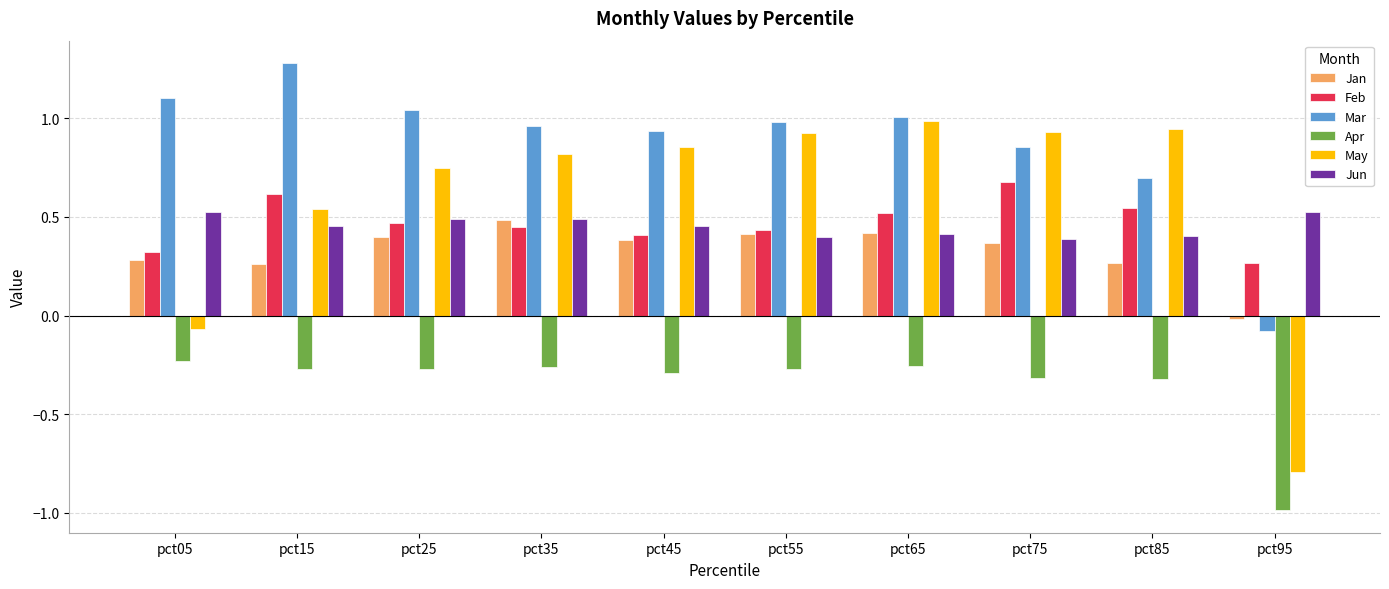

Is it true that Feb equals 0.2 at pct45?

False